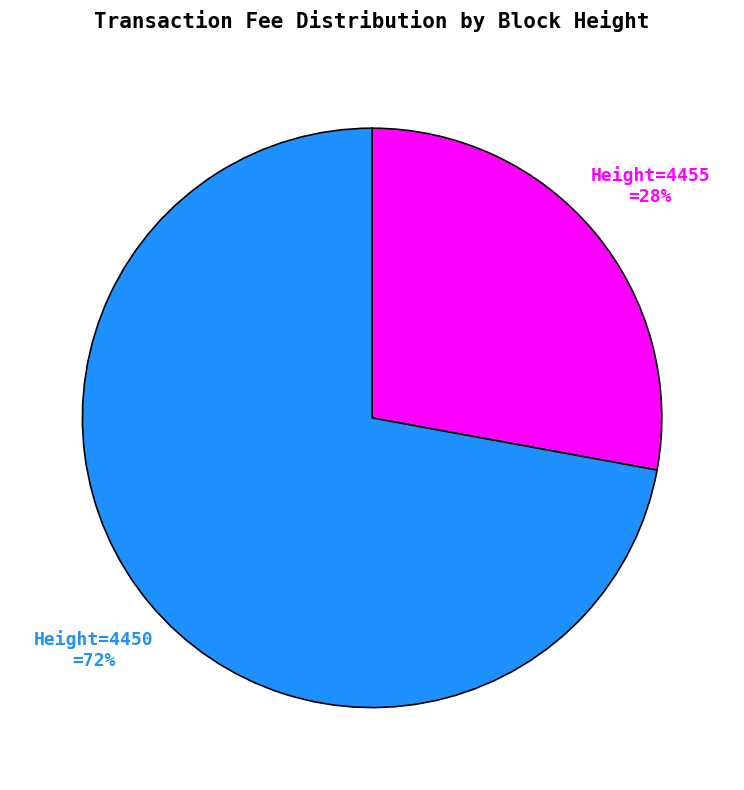

To the nearest percent, what is the combined percentage of Height=4455 and Height=4450?

100%